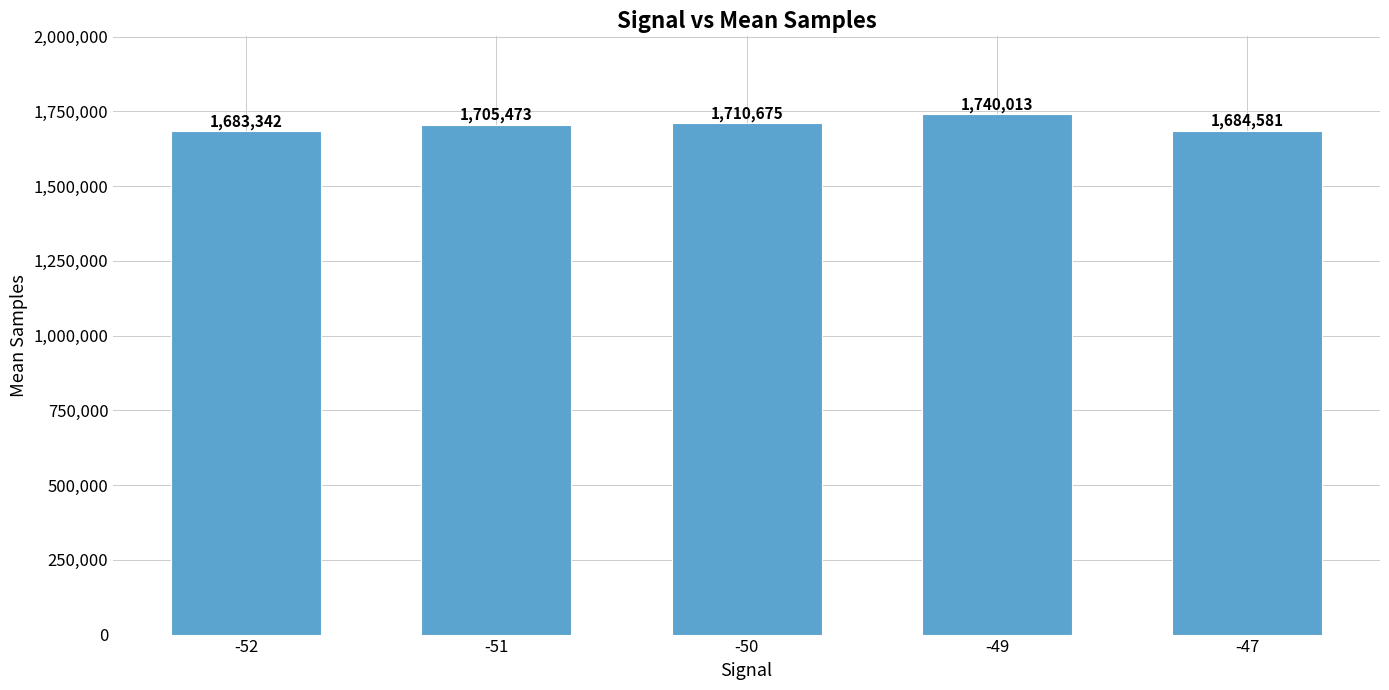

How many data points are less than 1705473?

2